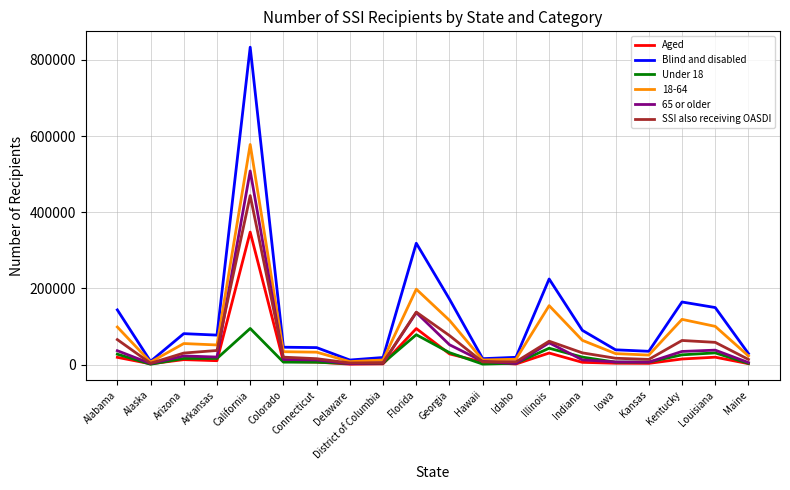

What is the maximum value shown in the chart?

833565